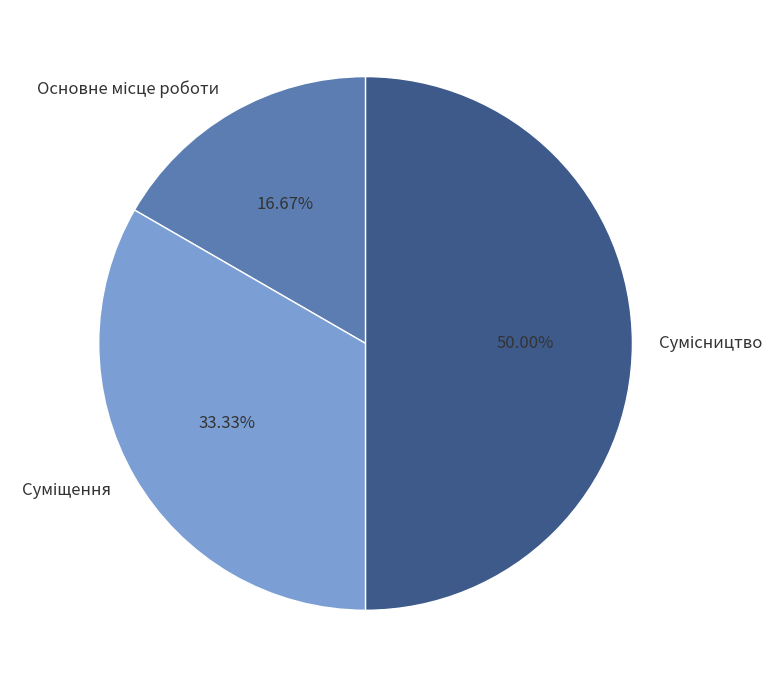

The Суміщення slice represents 33% of the pie. True or false?

True